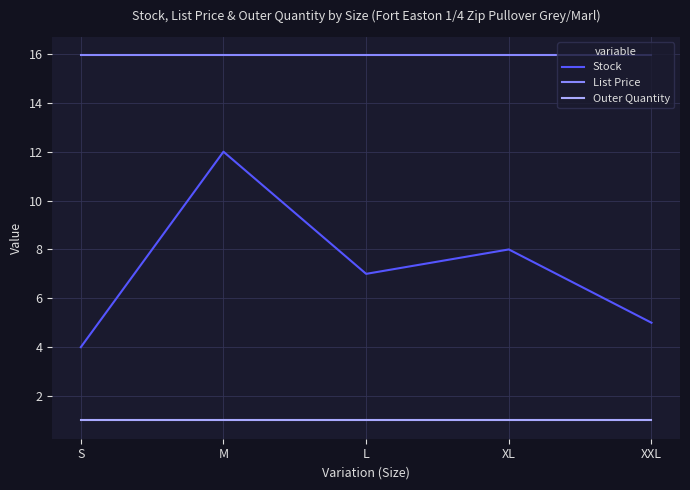

What is the difference between the maximum and minimum values in the Stock series?

8.0